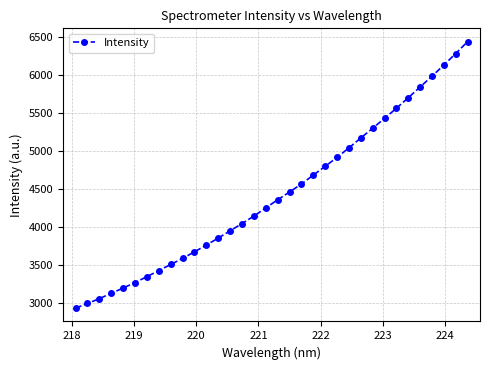

How many lines are shown in the chart?

1